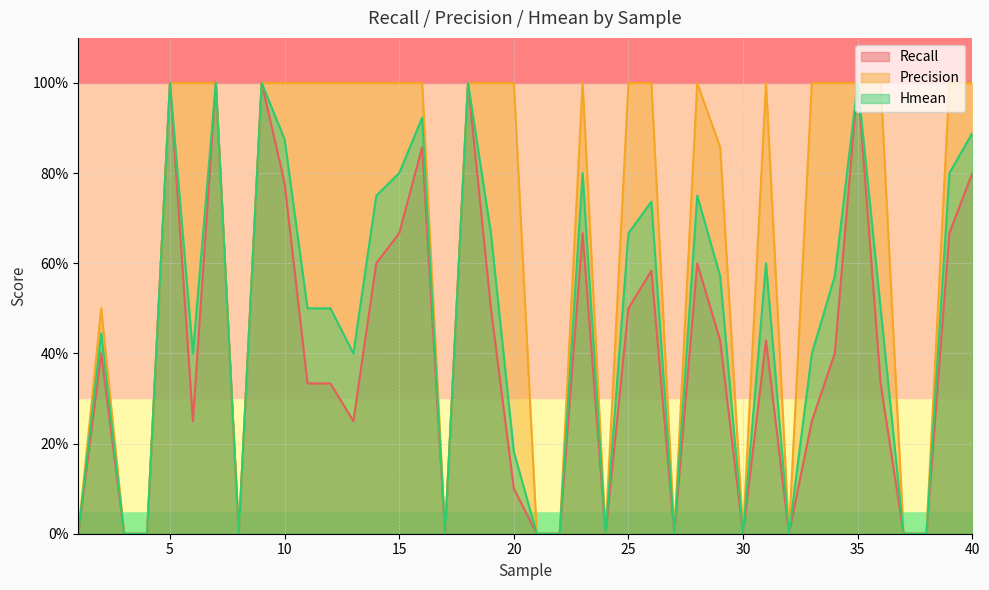

Is it true that Precision equals -0.3 at 1?

False